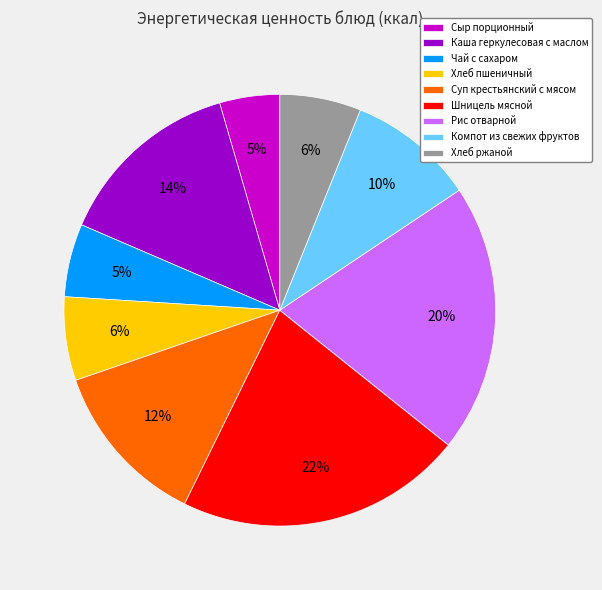

Which category has the biggest portion of the pie?

Шницель мясной